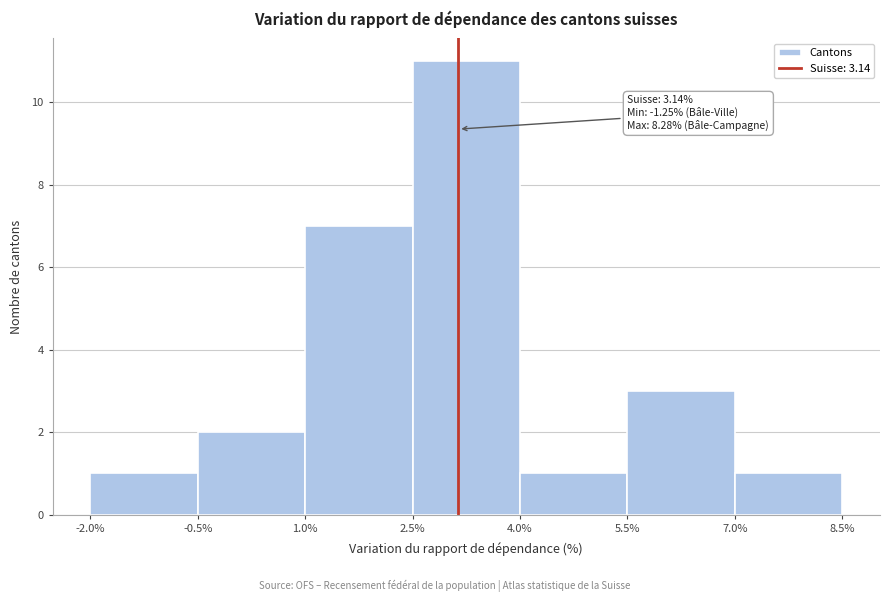

Which range on the x-axis has the tallest bar?

2.5% to 4.0%